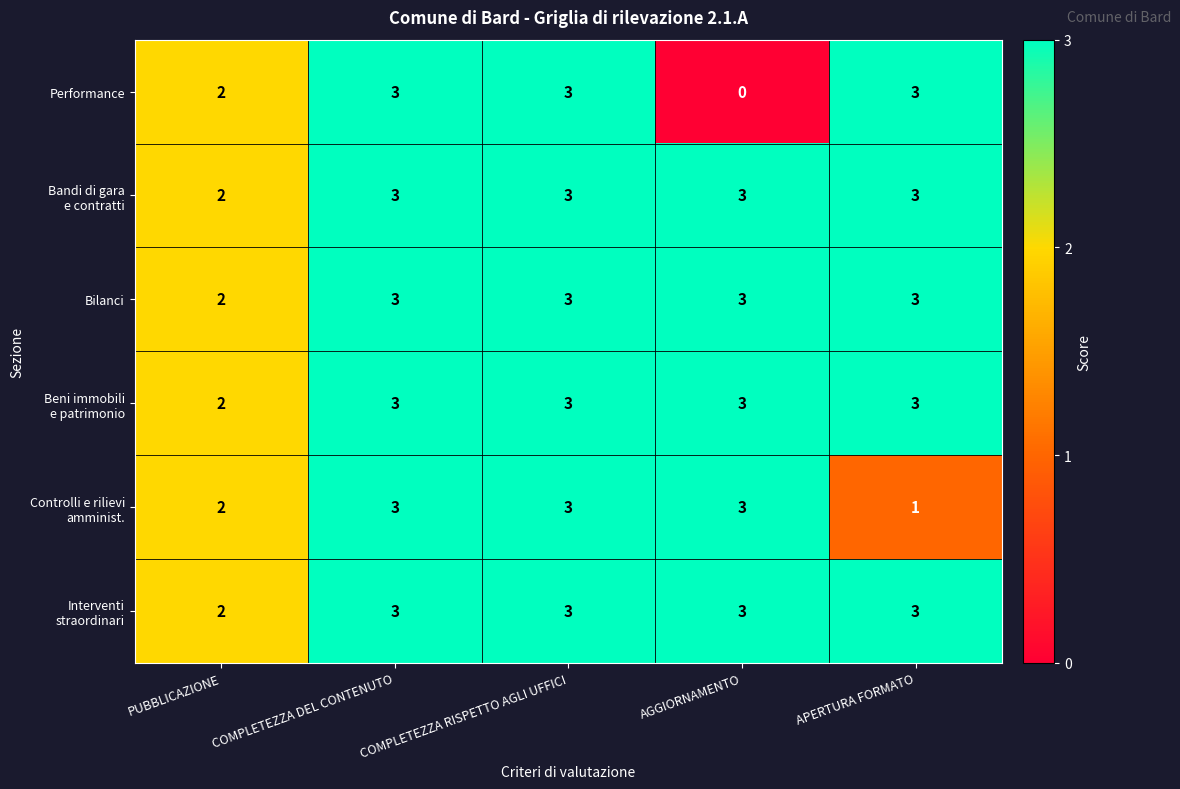

At which label does Performance reach its minimum?

AGGIORNAMENTO